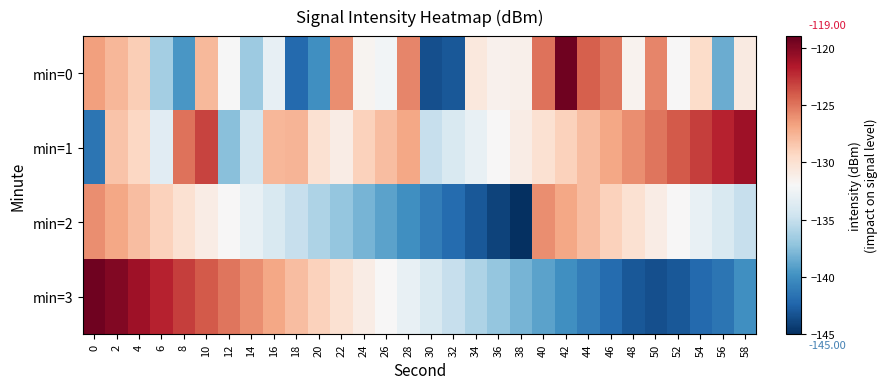

Which series has the largest total across all categories?

min=1